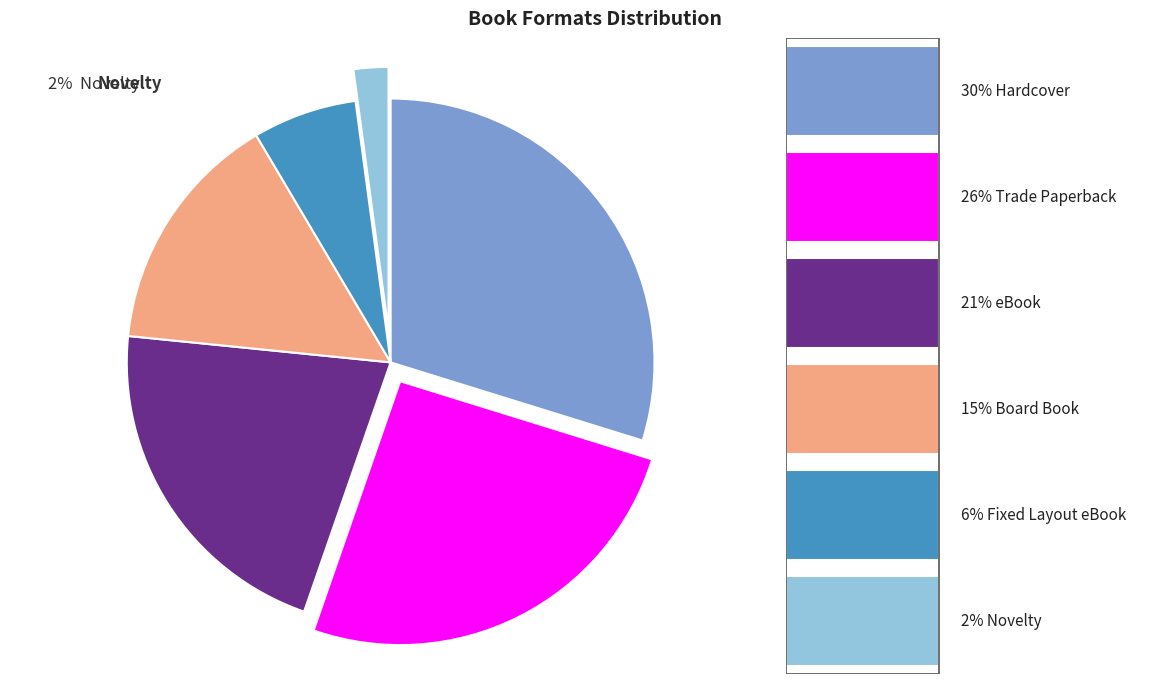

Does any single category account for the majority?

No